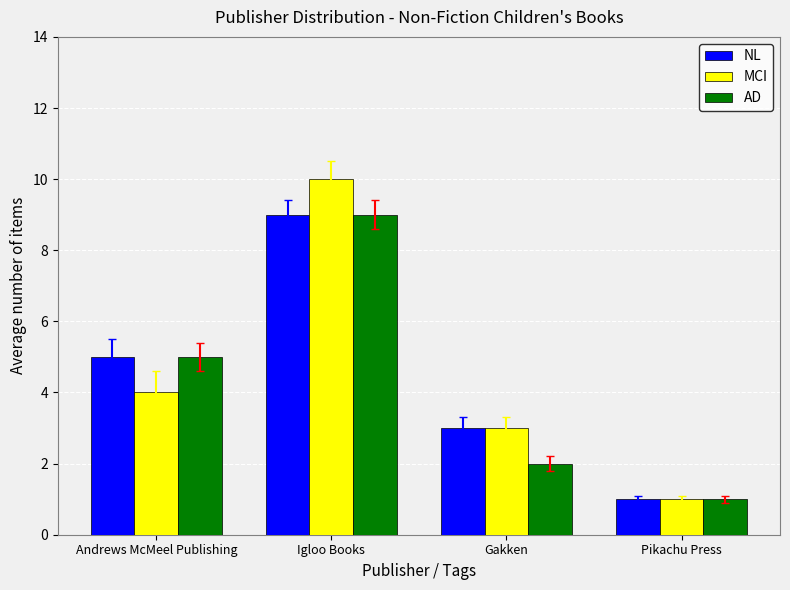

Reading right to left, what are all the values shown in this chart?

NL: Pikachu Press=1	Gakken=3	Igloo Books=9	Andrews McMeel Publishing=5
MCI: Pikachu Press=1	Gakken=3	Igloo Books=10	Andrews McMeel Publishing=4
AD: Pikachu Press=1	Gakken=2	Igloo Books=9	Andrews McMeel Publishing=5